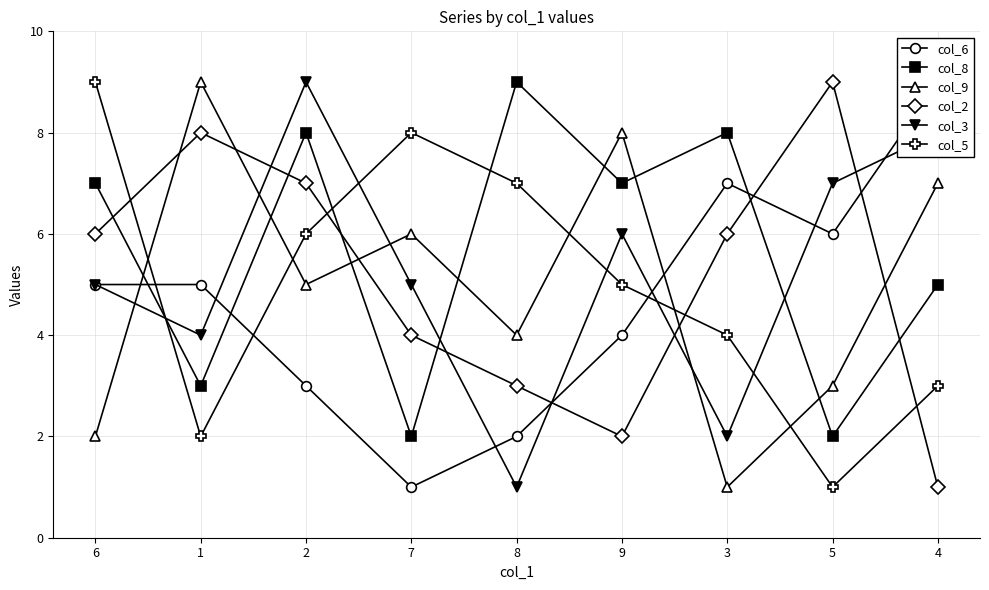

What is the difference between the maximum and second lowest values in the col_8 series?

7